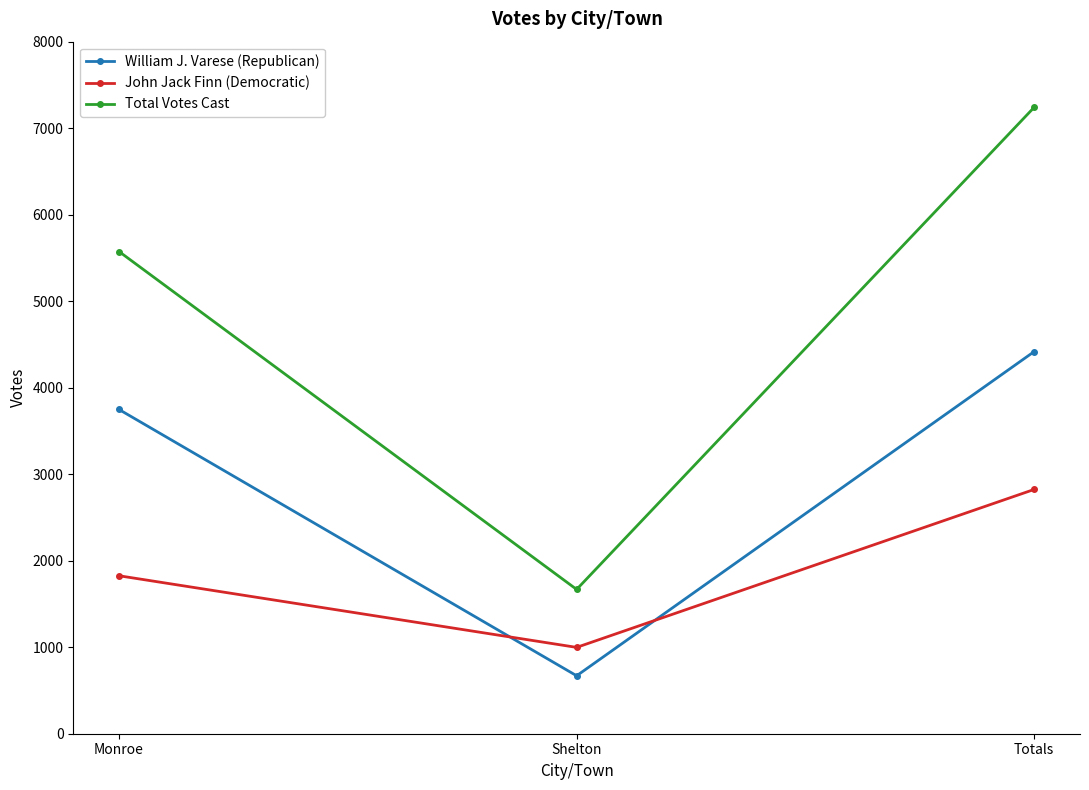

What is the difference between the highest and lowest values at Monroe?

3748